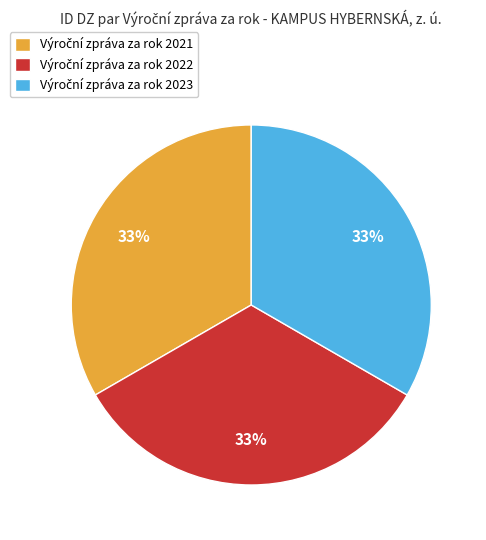

Is there any slice that represents more than half of the pie?

No